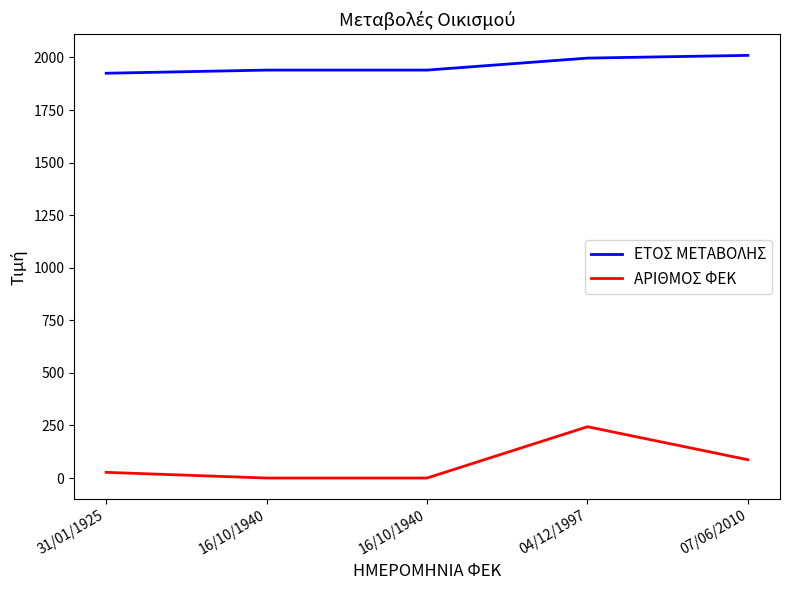

Is it true that ΕΤΟΣ ΜΕΤΑΒΟΛΗΣ equals 2639 at 07/06/2010?

False